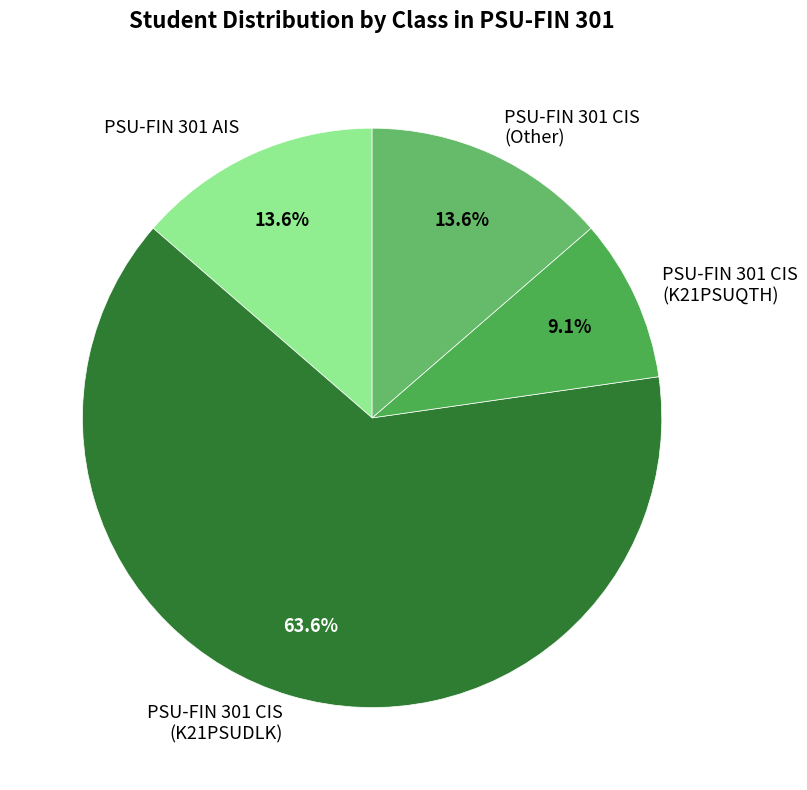

To the nearest percent, what is the average slice percentage?

25%